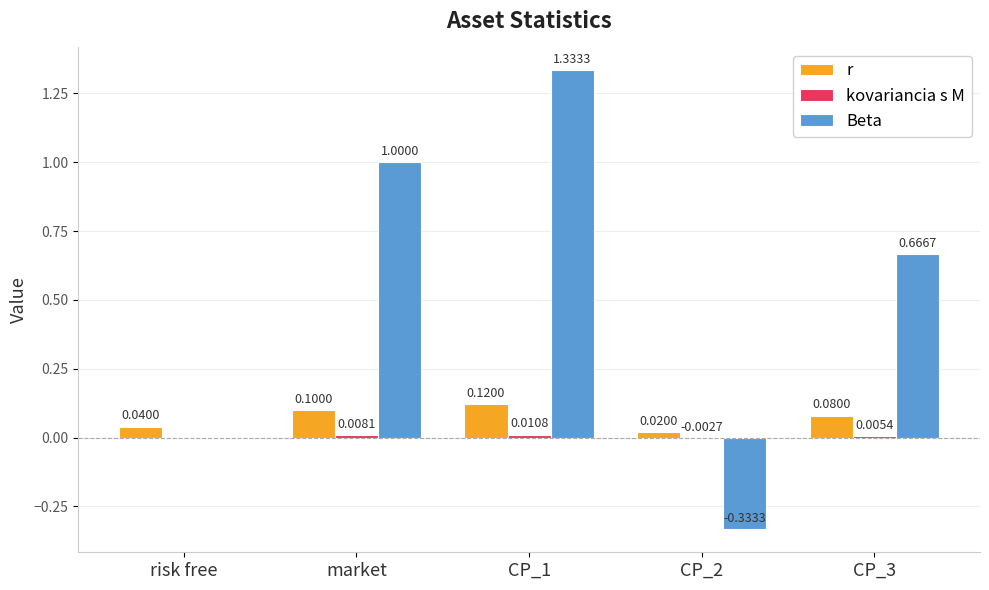

The r series shows 0.0 at CP_2. True or false?

True